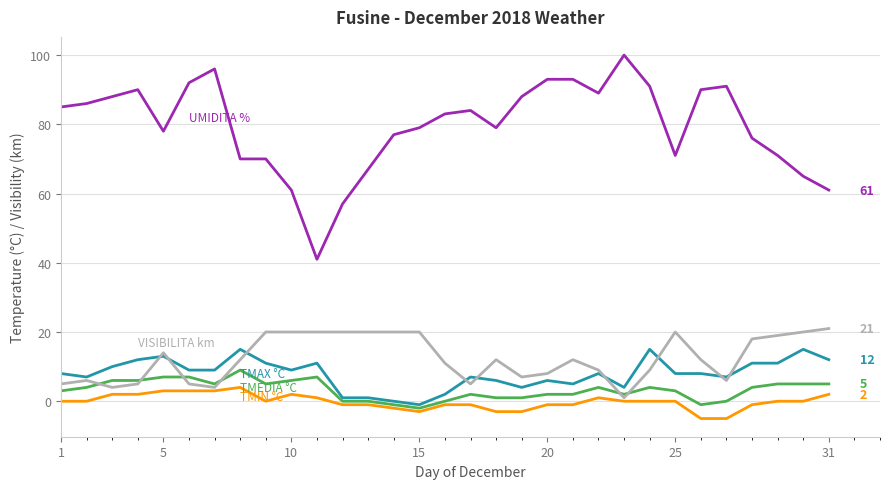

What is the minimum value shown in the chart?

-5